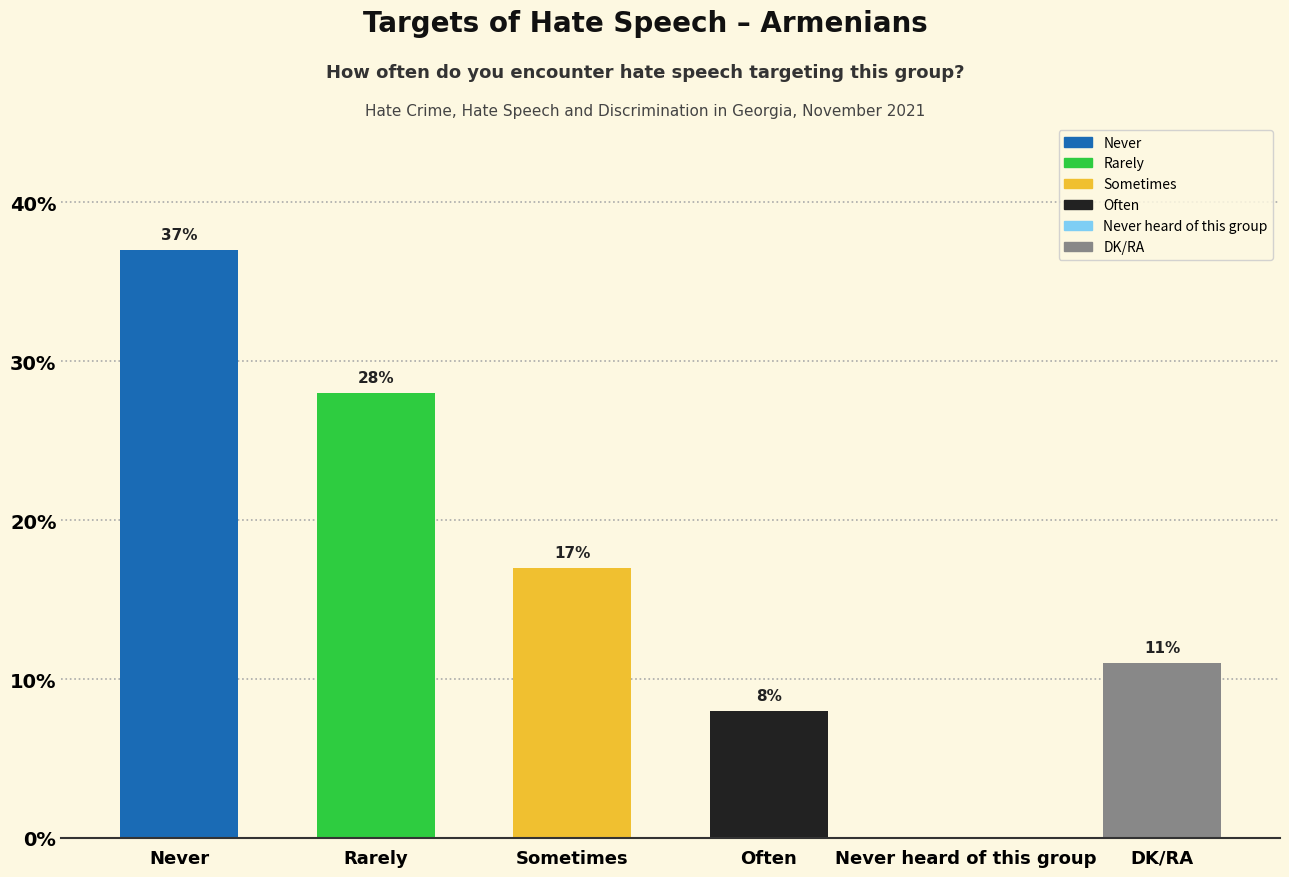

List the labels in order of value, largest first.

Never, Rarely, Sometimes, DK/RA, Often, Never heard of this group